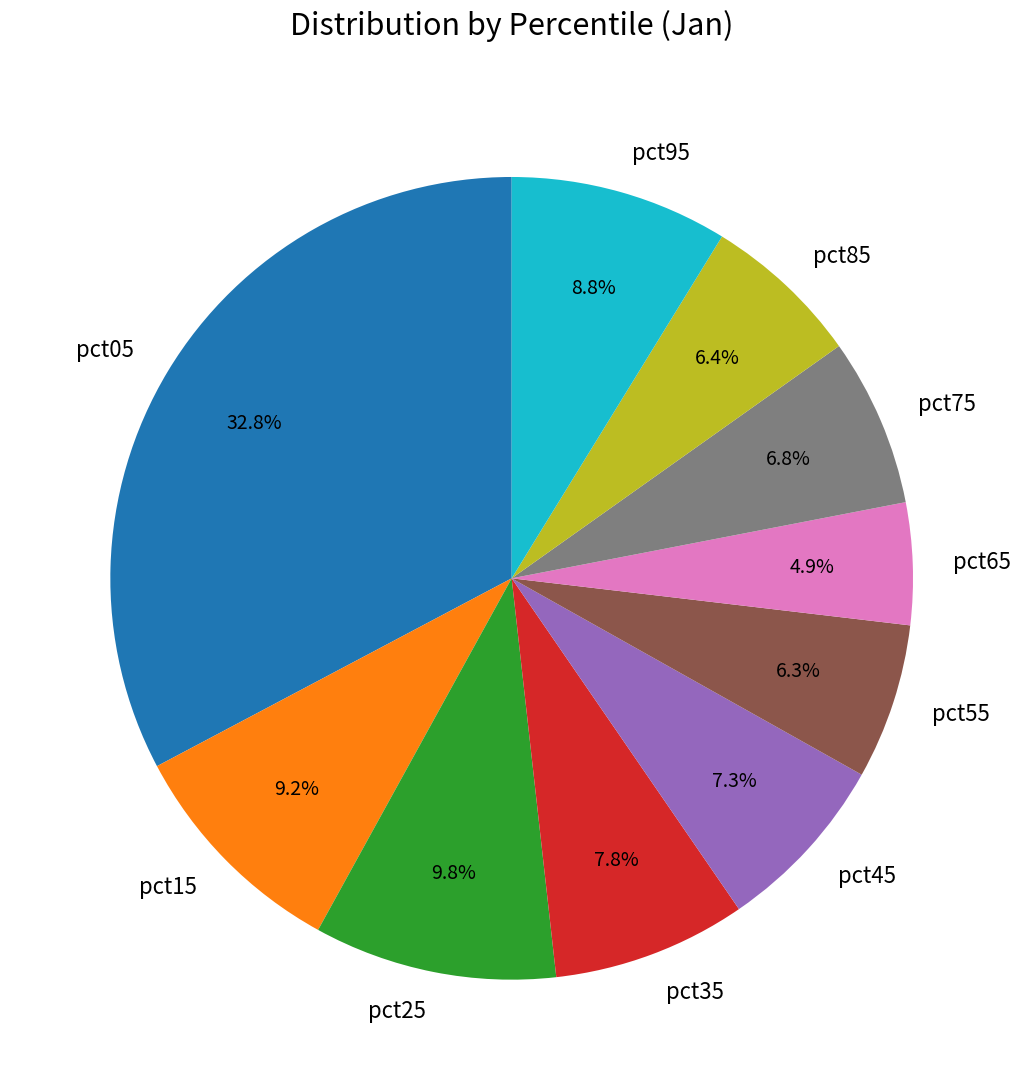

True or false: pct75 accounts for 1% of the total.

False